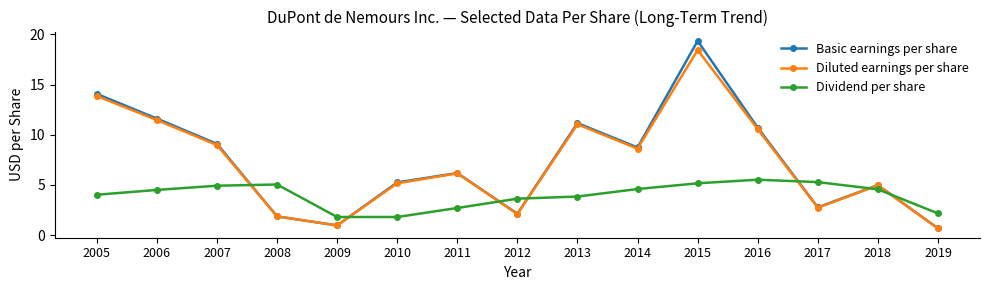

What is the total value across all series at 2010?

12.2